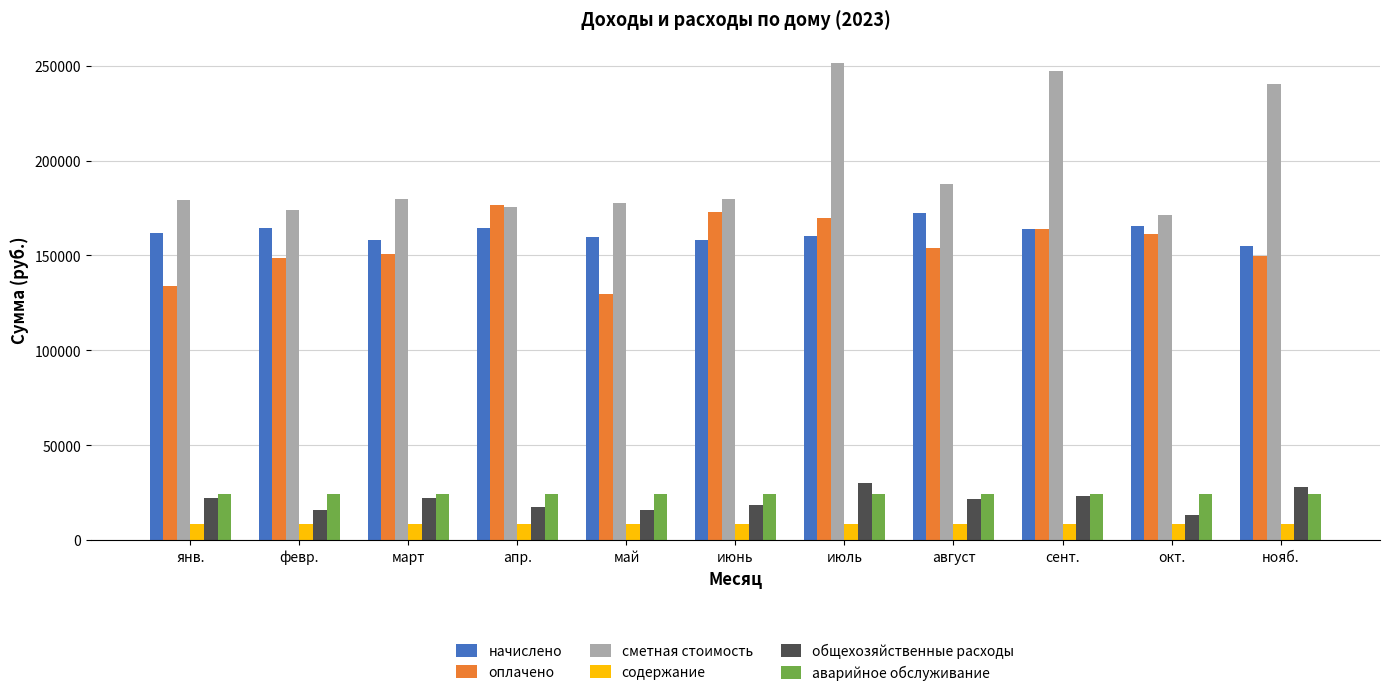

Read the оплачено value at февр..

148498.0